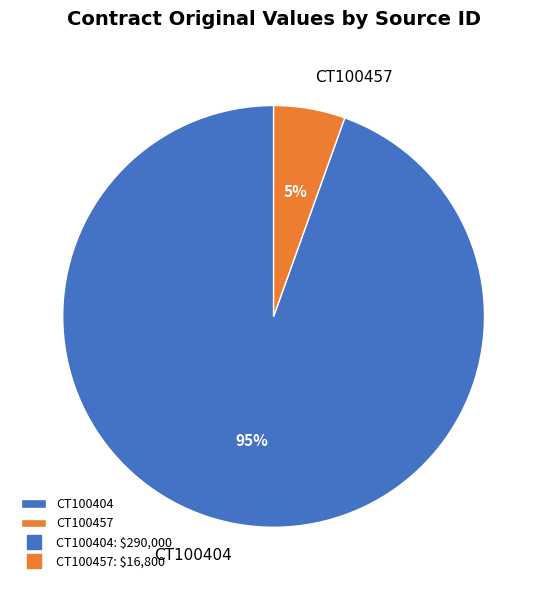

To the nearest percent, what is the combined percentage of CT100457 and CT100404?

100%